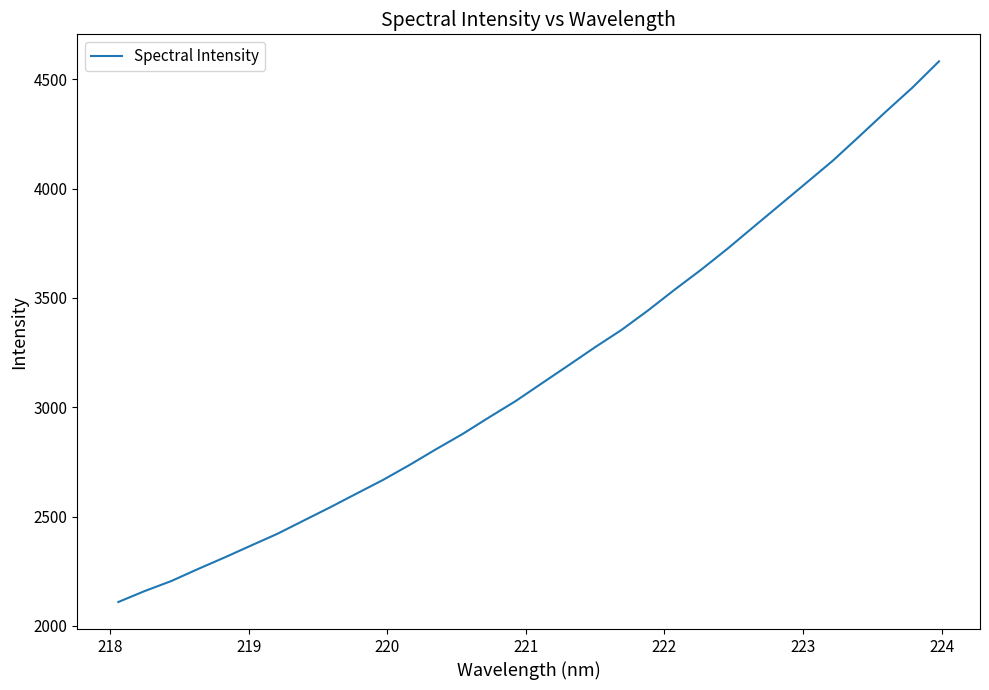

What is the minimum value shown in the chart?

2109.5